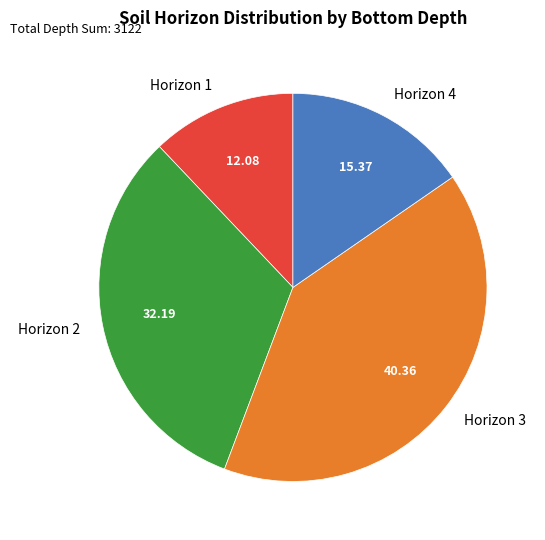

Is there a majority slice in this chart?

No